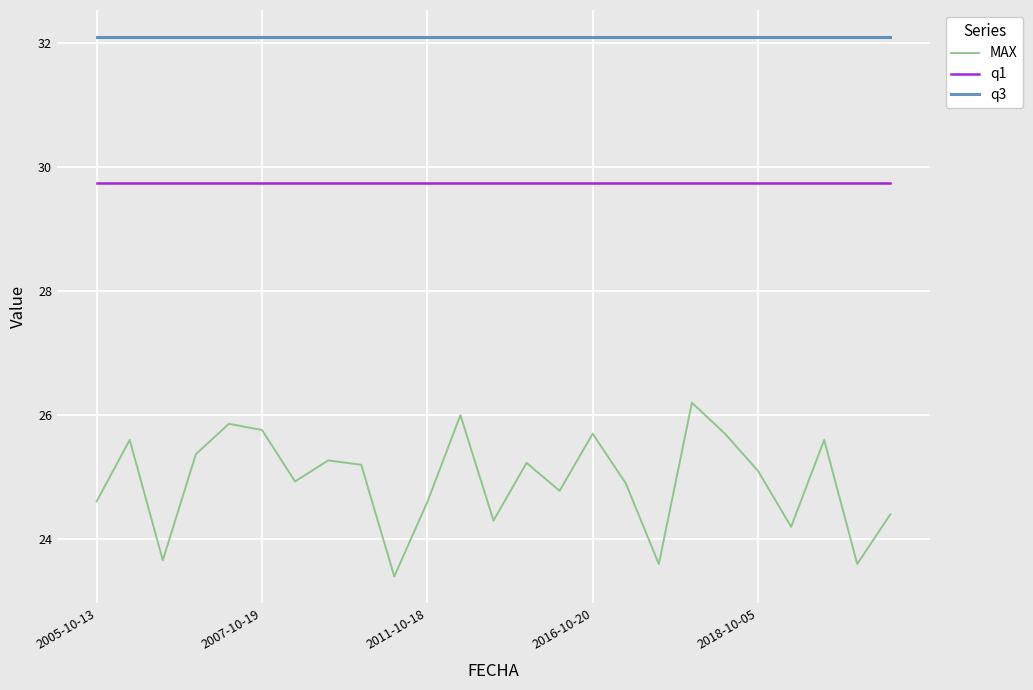

Which series has the largest range (max minus min)?

MAX